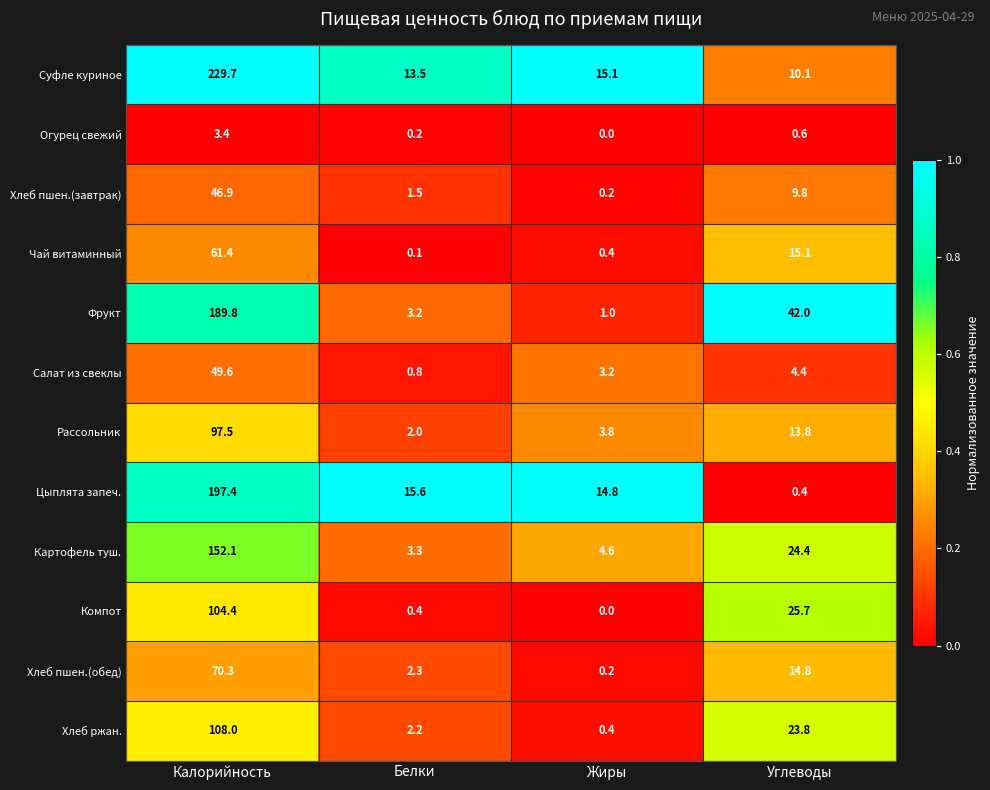

What is the sum of all Суфле куриное values?

268.4